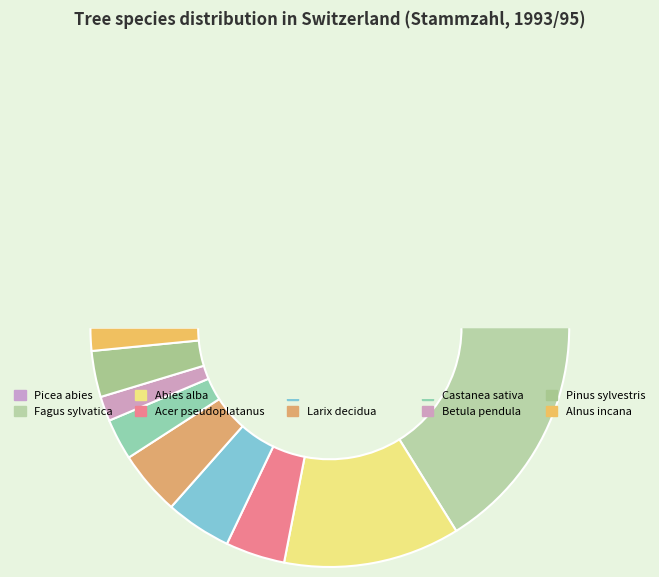

Does Alnus incana account for over 50% of the chart?

No